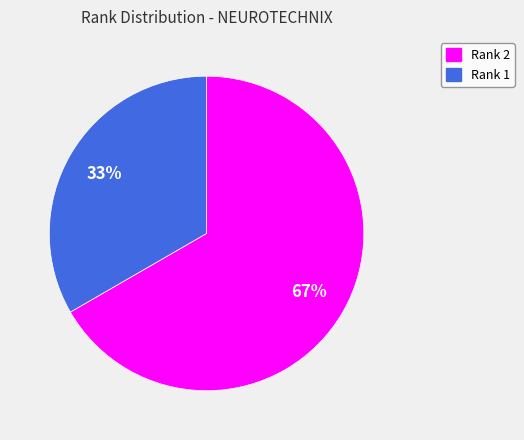

Which has a higher value, Rank 1 or Rank 2?

Rank 2